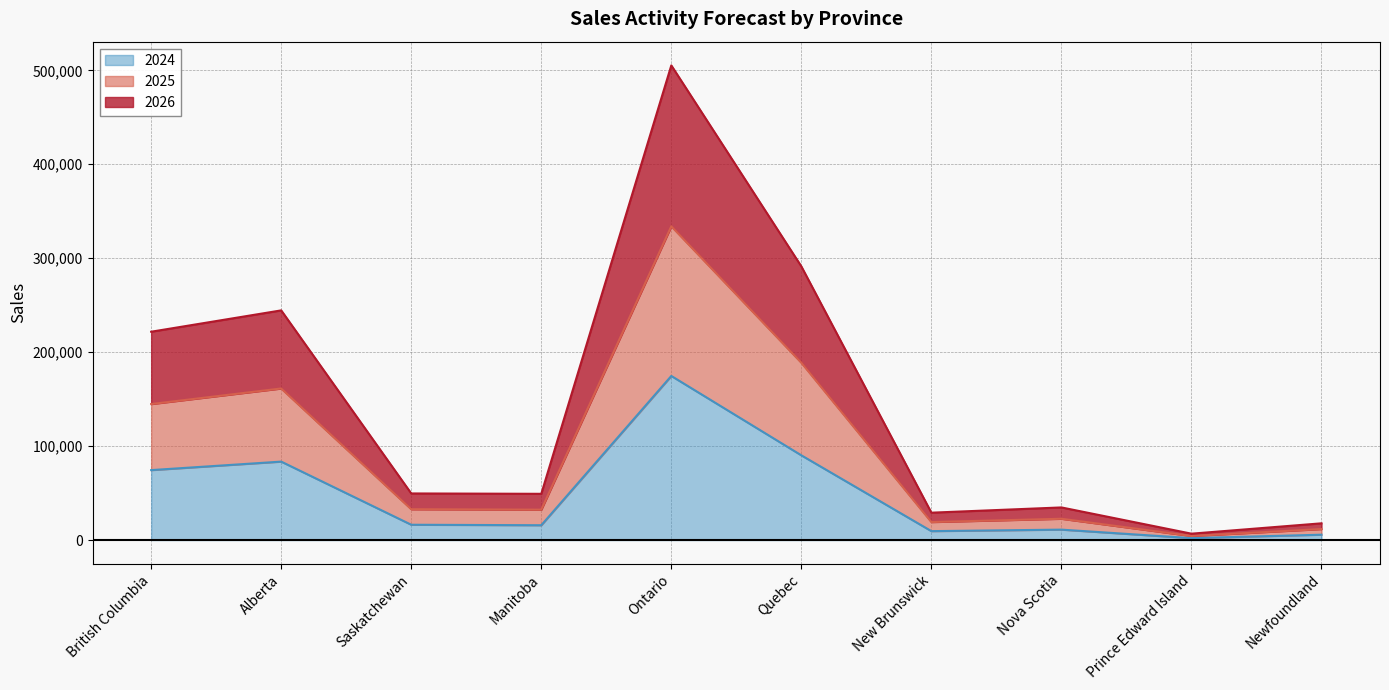

Rank the categories by 2026 value from lowest to highest.

Prince Edward Island, Newfoundland, New Brunswick, Nova Scotia, Manitoba, Saskatchewan, British Columbia, Alberta, Quebec, Ontario